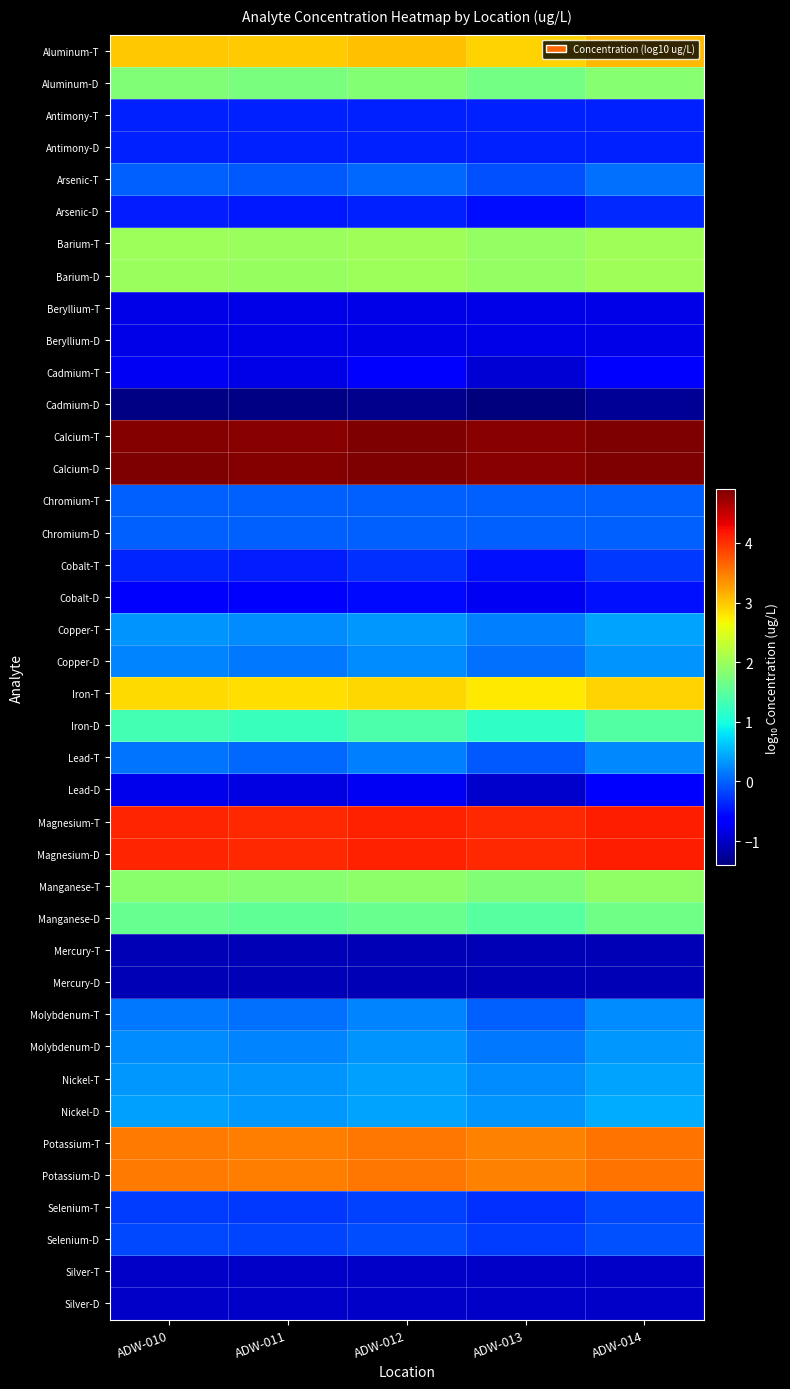

Reading left to right, extract all data points from this chart.

Aluminum-T: ADW-010=3.0	ADW-011=3.0	ADW-012=3.0	ADW-013=2.9	ADW-014=3.1
Aluminum-D: ADW-010=1.8	ADW-011=1.7	ADW-012=1.8	ADW-013=1.7	ADW-014=1.8
Antimony-T: ADW-010=-0.4	ADW-011=-0.4	ADW-012=-0.4	ADW-013=-0.4	ADW-014=-0.4
Antimony-D: ADW-010=-0.4	ADW-011=-0.4	ADW-012=-0.4	ADW-013=-0.4	ADW-014=-0.4
Arsenic-T: ADW-010=0.0	ADW-011=-0.0	ADW-012=0.0	ADW-013=-0.1	ADW-014=0.1
Arsenic-D: ADW-010=-0.4	ADW-011=-0.5	ADW-012=-0.4	ADW-013=-0.5	ADW-014=-0.3
Barium-T: ADW-010=2.0	ADW-011=2.0	ADW-012=2.0	ADW-013=1.9	ADW-014=2.0
Barium-D: ADW-010=2.0	ADW-011=2.0	ADW-012=2.0	ADW-013=1.9	ADW-014=2.0
Beryllium-T: ADW-010=-0.8	ADW-011=-0.8	ADW-012=-0.8	ADW-013=-0.8	ADW-014=-0.8
Beryllium-D: ADW-010=-0.8	ADW-011=-0.8	ADW-012=-0.8	ADW-013=-0.8	ADW-014=-0.8
Cadmium-T: ADW-010=-0.7	ADW-011=-0.8	ADW-012=-0.7	ADW-013=-0.9	ADW-014=-0.7
Cadmium-D: ADW-010=-1.4	ADW-011=-1.4	ADW-012=-1.3	ADW-013=-1.4	ADW-014=-1.3
Calcium-T: ADW-010=4.9	ADW-011=4.8	ADW-012=4.9	ADW-013=4.8	ADW-014=4.9
Calcium-D: ADW-010=4.9	ADW-011=4.9	ADW-012=4.9	ADW-013=4.8	ADW-014=4.9
Chromium-T: ADW-010=0.0	ADW-011=0.0	ADW-012=0.0	ADW-013=0.0	ADW-014=0.0
Chromium-D: ADW-010=0.0	ADW-011=0.0	ADW-012=0.0	ADW-013=0.0	ADW-014=0.0
Cobalt-T: ADW-010=-0.4	ADW-011=-0.4	ADW-012=-0.3	ADW-013=-0.5	ADW-014=-0.3
Cobalt-D: ADW-010=-0.6	ADW-011=-0.7	ADW-012=-0.6	ADW-013=-0.7	ADW-014=-0.5
Copper-T: ADW-010=0.3	ADW-011=0.3	ADW-012=0.3	ADW-013=0.2	ADW-014=0.4
Copper-D: ADW-010=0.2	ADW-011=0.1	ADW-012=0.3	ADW-013=0.1	ADW-014=0.3
Iron-T: ADW-010=2.9	ADW-011=2.8	ADW-012=2.9	ADW-013=2.8	ADW-014=2.9
Iron-D: ADW-010=1.3	ADW-011=1.3	ADW-012=1.4	ADW-013=1.2	ADW-014=1.4
Lead-T: ADW-010=0.1	ADW-011=0.0	ADW-012=0.2	ADW-013=-0.0	ADW-014=0.2
Lead-D: ADW-010=-0.8	ADW-011=-0.9	ADW-012=-0.7	ADW-013=-1.0	ADW-014=-0.7
Magnesium-T: ADW-010=4.1	ADW-011=4.1	ADW-012=4.1	ADW-013=4.0	ADW-014=4.1
Magnesium-D: ADW-010=4.1	ADW-011=4.1	ADW-012=4.1	ADW-013=4.0	ADW-014=4.1
Manganese-T: ADW-010=1.9	ADW-011=1.8	ADW-012=1.9	ADW-013=1.8	ADW-014=1.9
Manganese-D: ADW-010=1.6	ADW-011=1.5	ADW-012=1.6	ADW-013=1.5	ADW-014=1.7
Mercury-T: ADW-010=-1.1	ADW-011=-1.1	ADW-012=-1.1	ADW-013=-1.1	ADW-014=-1.1
Mercury-D: ADW-010=-1.1	ADW-011=-1.1	ADW-012=-1.1	ADW-013=-1.1	ADW-014=-1.1
Molybdenum-T: ADW-010=0.1	ADW-011=0.1	ADW-012=0.2	ADW-013=0.0	ADW-014=0.3
Molybdenum-D: ADW-010=0.3	ADW-011=0.2	ADW-012=0.3	ADW-013=0.1	ADW-014=0.3
Nickel-T: ADW-010=0.3	ADW-011=0.3	ADW-012=0.4	ADW-013=0.3	ADW-014=0.4
Nickel-D: ADW-010=0.4	ADW-011=0.3	ADW-012=0.4	ADW-013=0.3	ADW-014=0.4
Potassium-T: ADW-010=3.5	ADW-011=3.5	ADW-012=3.5	ADW-013=3.5	ADW-014=3.6
Potassium-D: ADW-010=3.5	ADW-011=3.5	ADW-012=3.5	ADW-013=3.5	ADW-014=3.6
Selenium-T: ADW-010=-0.2	ADW-011=-0.3	ADW-012=-0.2	ADW-013=-0.3	ADW-014=-0.2
Selenium-D: ADW-010=-0.2	ADW-011=-0.2	ADW-012=-0.1	ADW-013=-0.2	ADW-014=-0.1
Silver-T: ADW-010=-1.0	ADW-011=-1.0	ADW-012=-1.0	ADW-013=-1.0	ADW-014=-1.0
Silver-D: ADW-010=-1.0	ADW-011=-1.0	ADW-012=-1.0	ADW-013=-1.0	ADW-014=-1.0